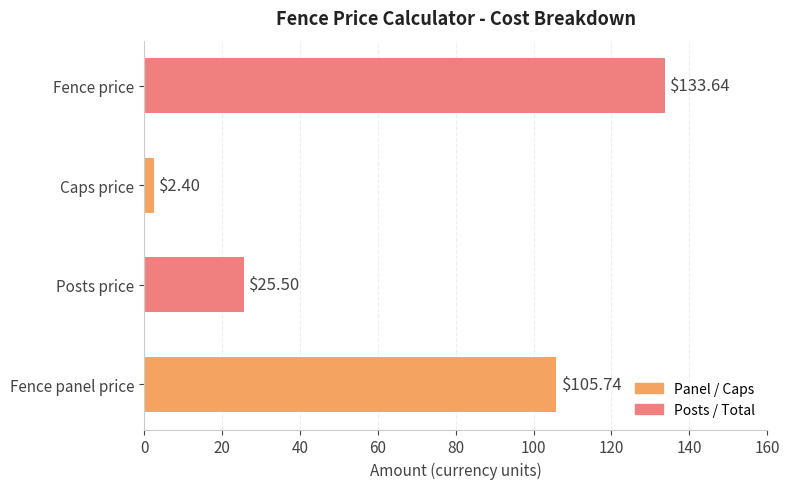

List the labels in order of value, smallest first.

Caps price, Posts price, Fence panel price, Fence price